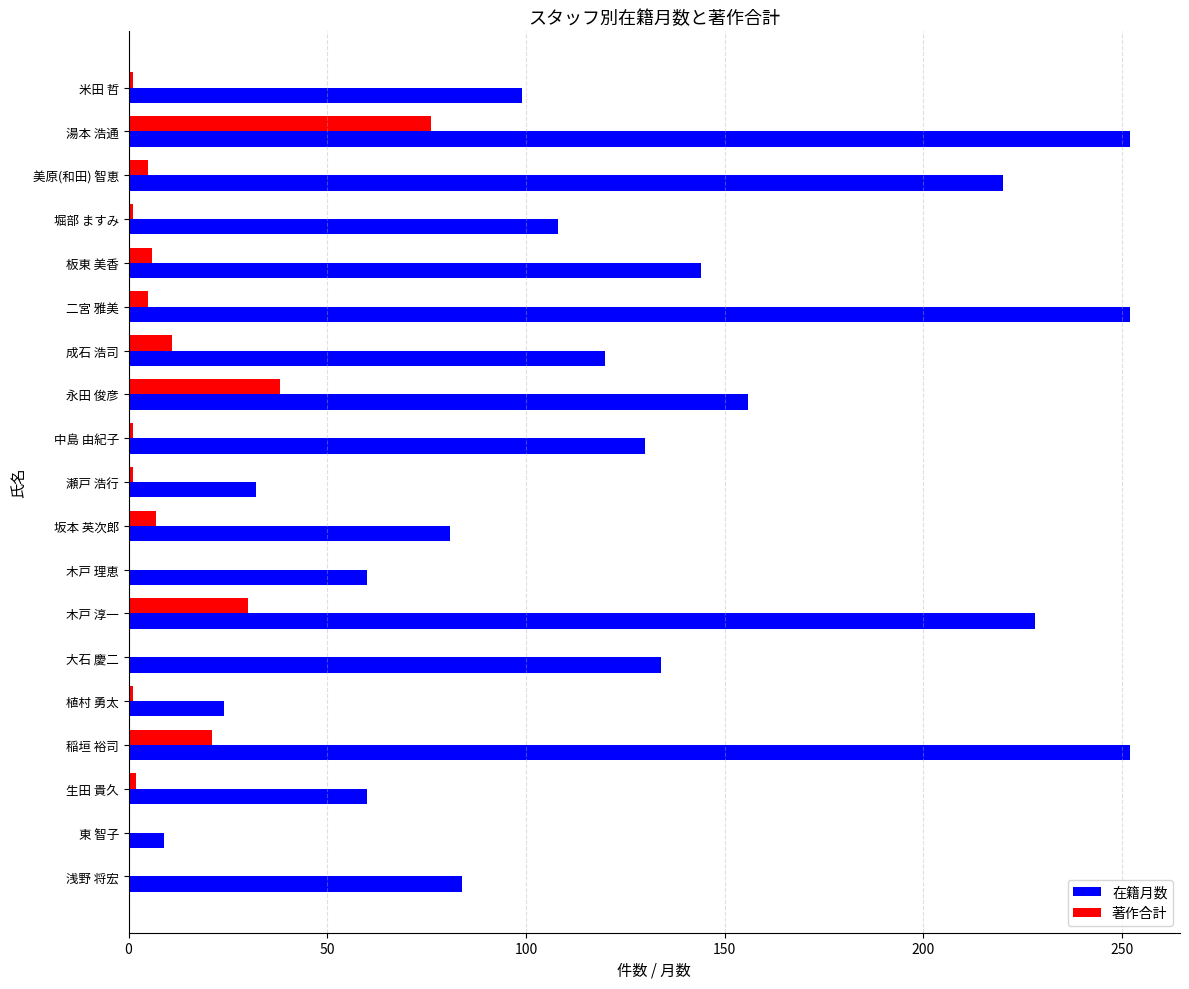

What is the sum of the 在籍月数 values at 東 智子 and 大石 慶二?

143